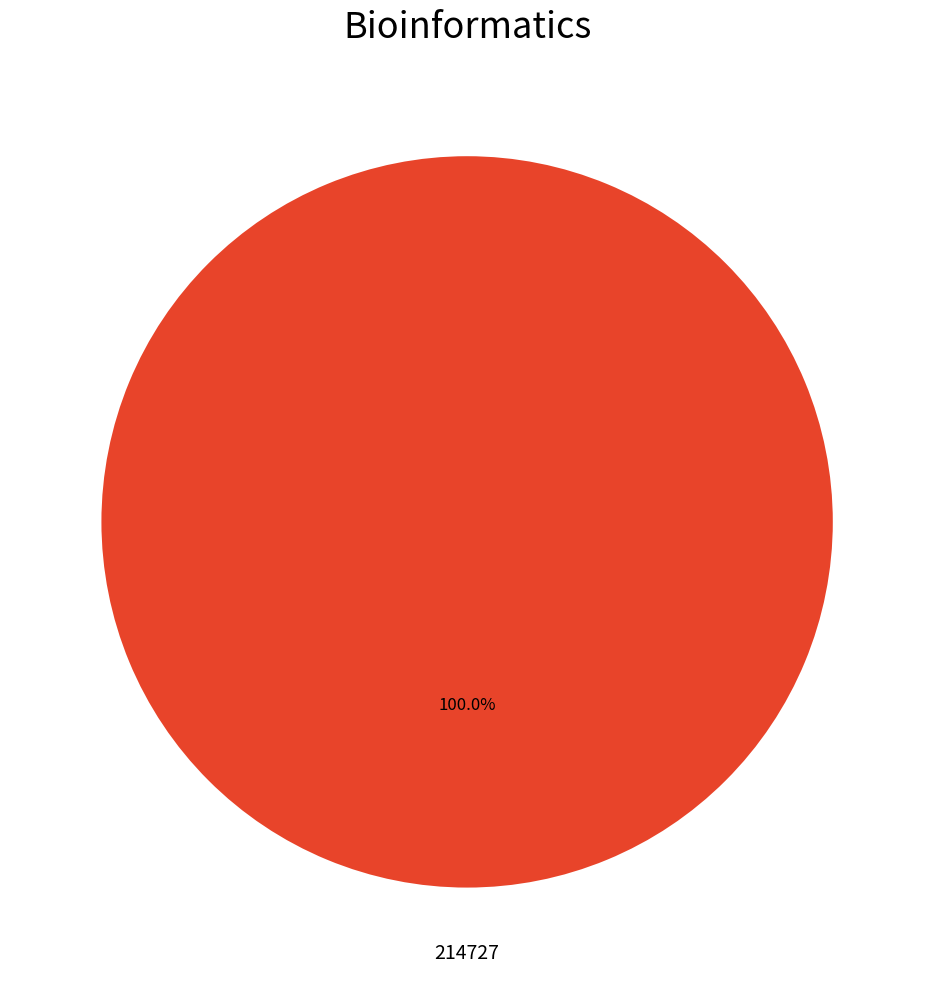

Is there any slice that represents more than half of the pie?

Yes